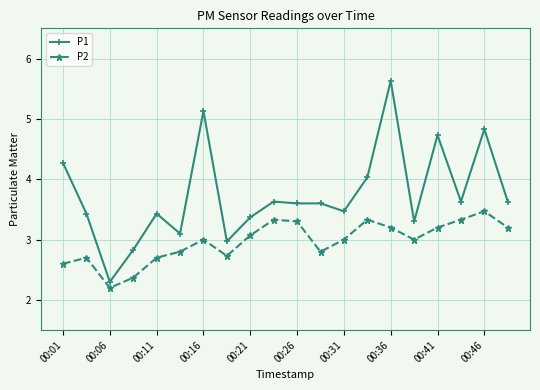

How many interior local peaks does the P2 series have?

5